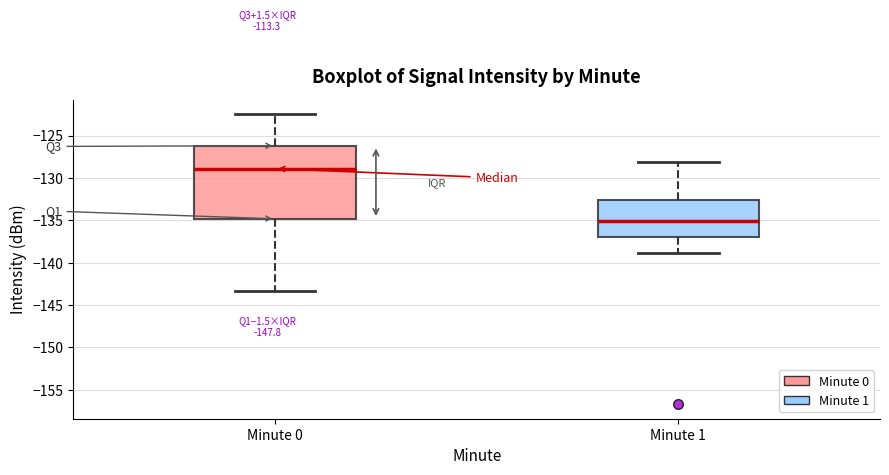

Which box's median line is the highest?

Minute 0